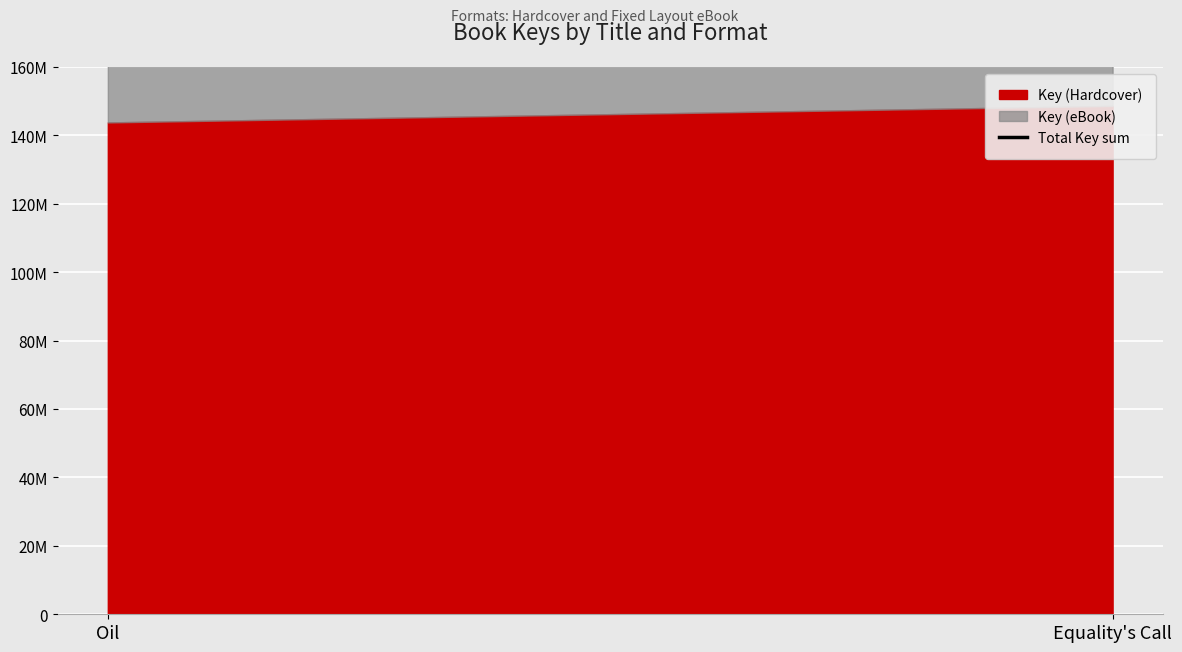

How many data points does each series have?

2